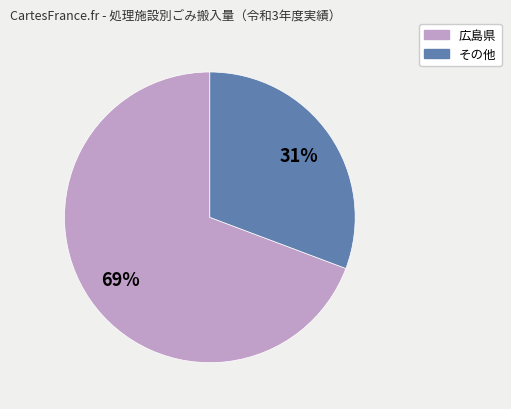

To the nearest percent, what is the average slice percentage?

50%